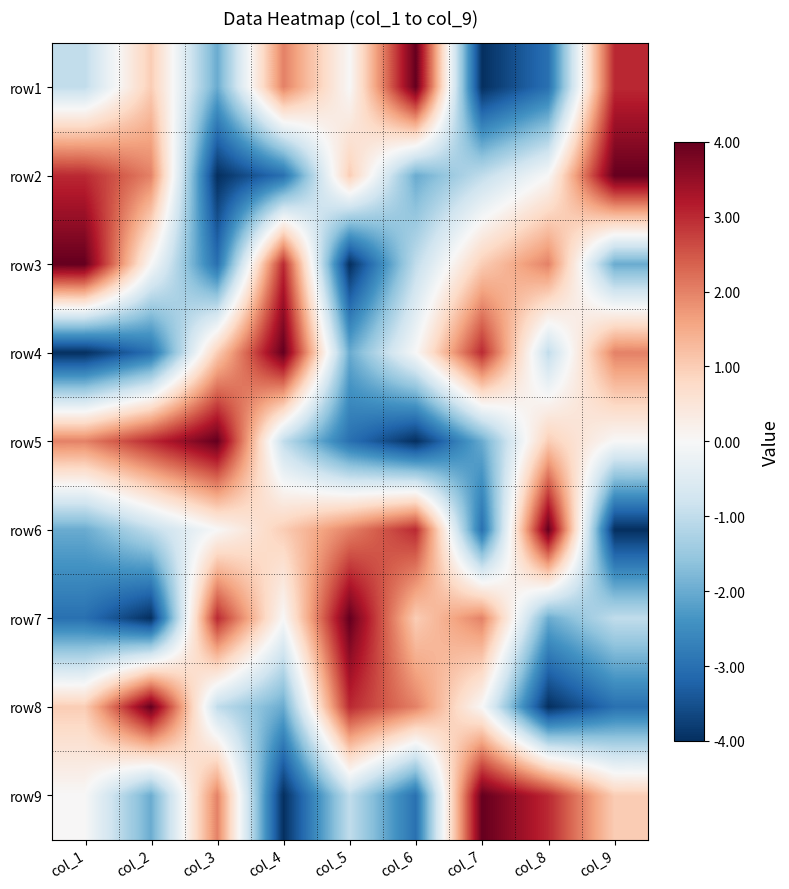

Reading left to right, transcribe all the data shown in this chart.

row1: col_1=-1	col_2=1	col_3=-2	col_4=2	col_5=0	col_6=4	col_7=-4	col_8=-3	col_9=3
row2: col_1=3	col_2=2	col_3=-4	col_4=-3	col_5=1	col_6=-2	col_7=-1	col_8=0	col_9=4
row3: col_1=4	col_2=0	col_3=-3	col_4=3	col_5=-4	col_6=-1	col_7=1	col_8=2	col_9=-2
row4: col_1=-4	col_2=-3	col_3=1	col_4=4	col_5=-2	col_6=0	col_7=3	col_8=-1	col_9=2
row5: col_1=2	col_2=3	col_3=4	col_4=-1	col_5=-3	col_6=-4	col_7=-2	col_8=1	col_9=0
row6: col_1=-2	col_2=-1	col_3=0	col_4=1	col_5=2	col_6=3	col_7=-3	col_8=4	col_9=-4
row7: col_1=-3	col_2=-4	col_3=3	col_4=0	col_5=4	col_6=1	col_7=2	col_8=-2	col_9=-1
row8: col_1=1	col_2=4	col_3=-1	col_4=-2	col_5=3	col_6=2	col_7=0	col_8=-4	col_9=-3
row9: col_1=0	col_2=-2	col_3=2	col_4=-4	col_5=-1	col_6=-3	col_7=4	col_8=3	col_9=1